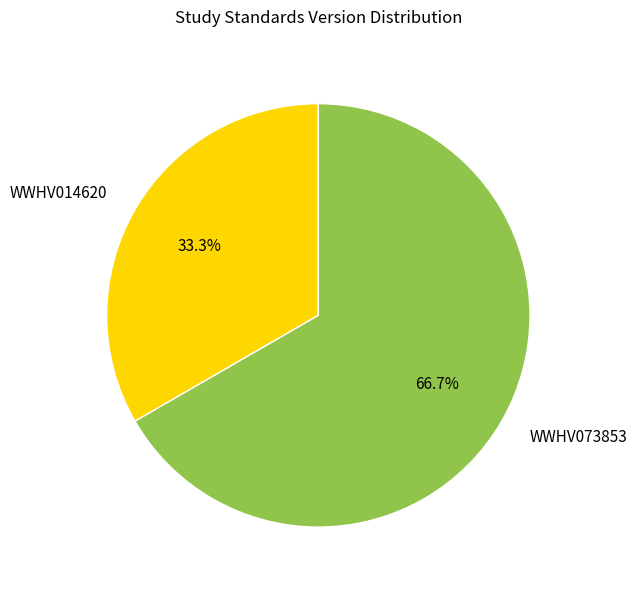

How many segments does this pie chart have?

2